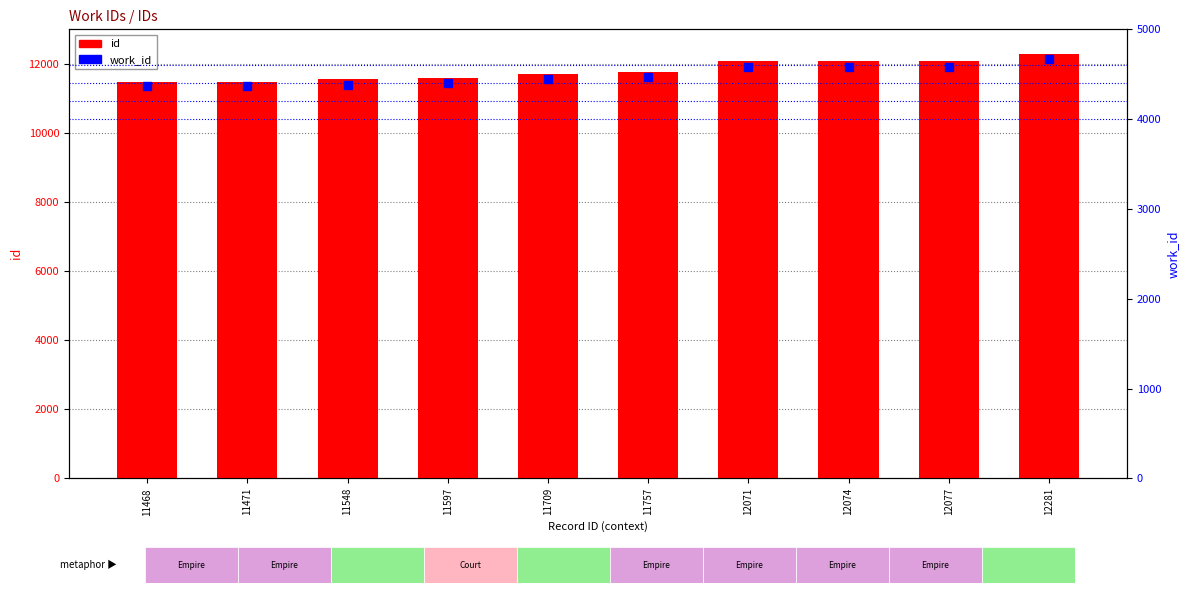

Which series has the largest Y range (max minus min)?

id